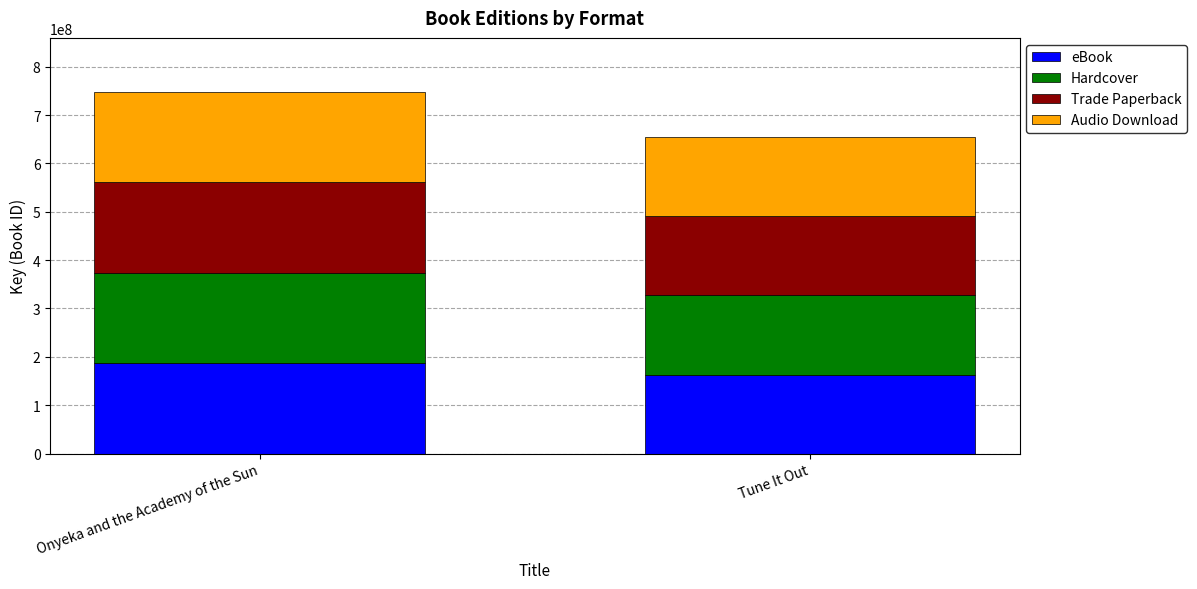

Are the bars grouped side by side (vs. stacked)?

No